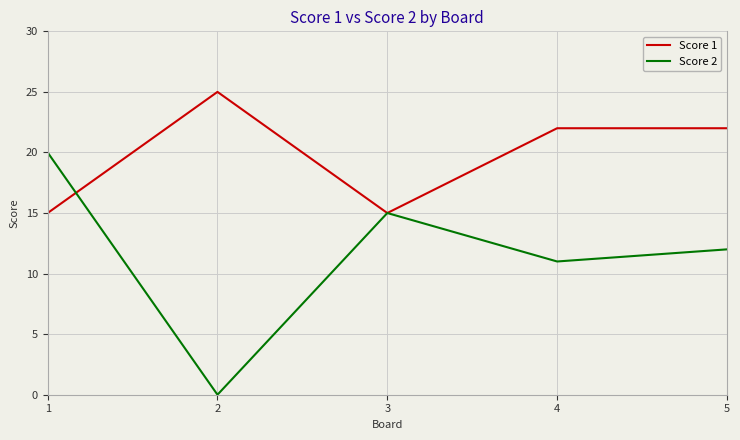

What is the total value across all series at 3?

30